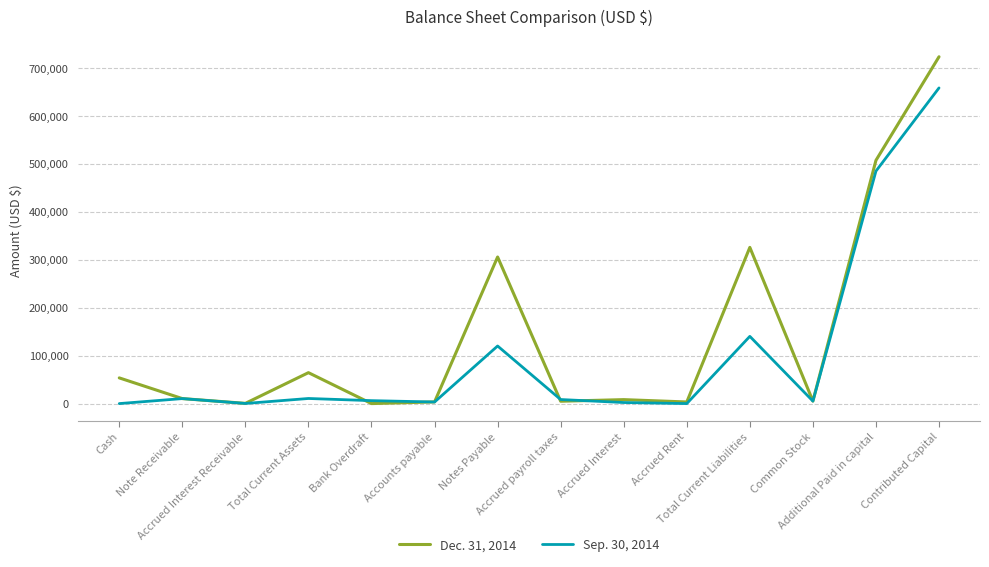

What is the difference between the maximum and minimum values in the Dec. 31, 2014 series?

723658